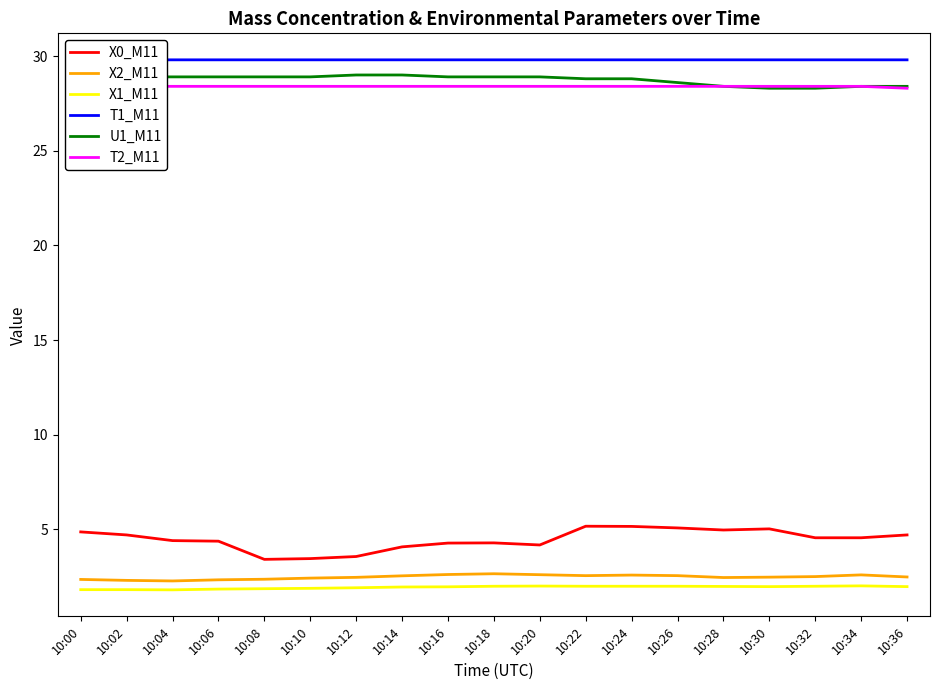

Which has a higher value, 10:28 or 10:12?

10:28